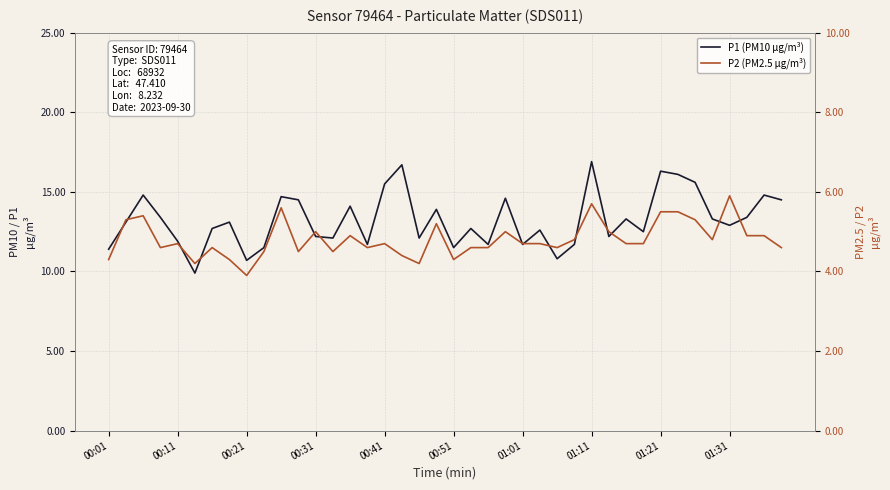

Rank the series by their maximum value, from lowest to highest.

P2 (PM2.5 µg/m³), P1 (PM10 µg/m³)